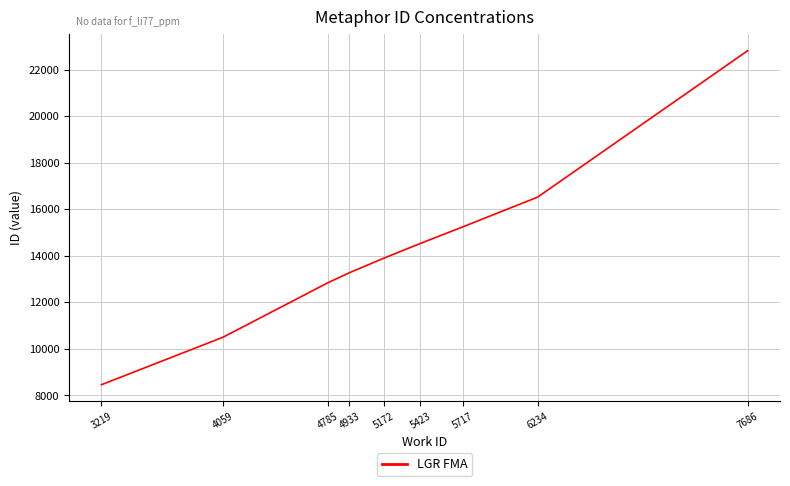

What is the ratio of the value at 5172 to the value at 4933?

1.0